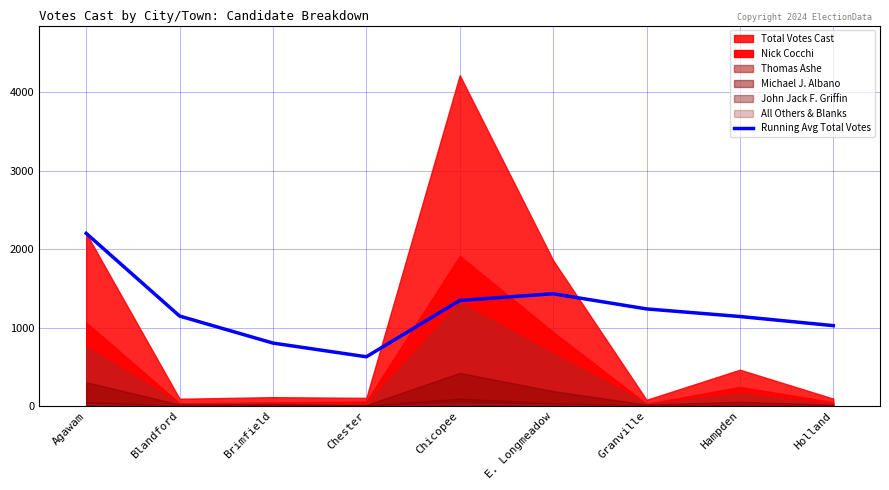

What is the average value?

1218.1